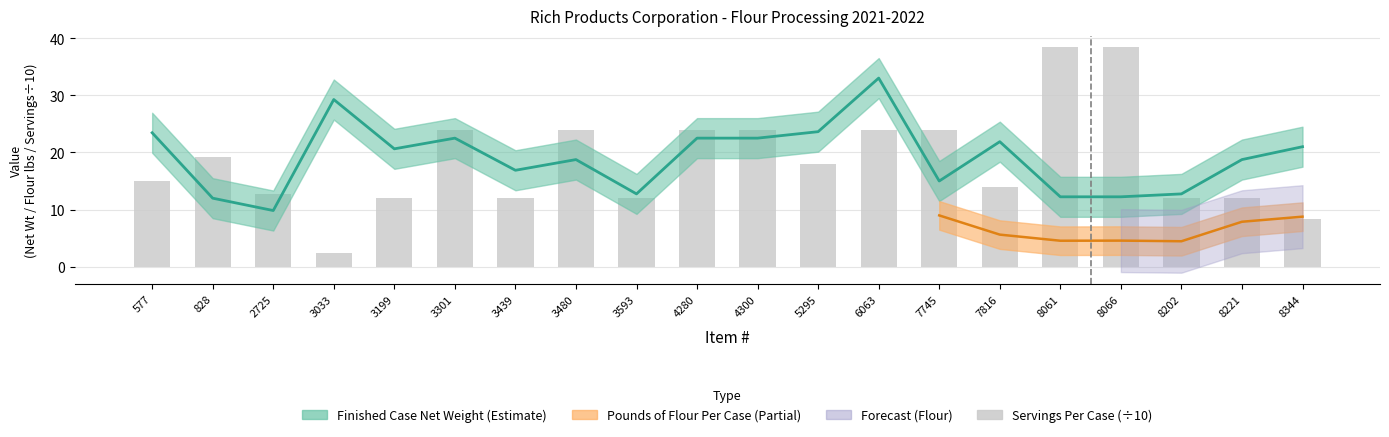

At which category does the chart reach its peak across all series?

8061